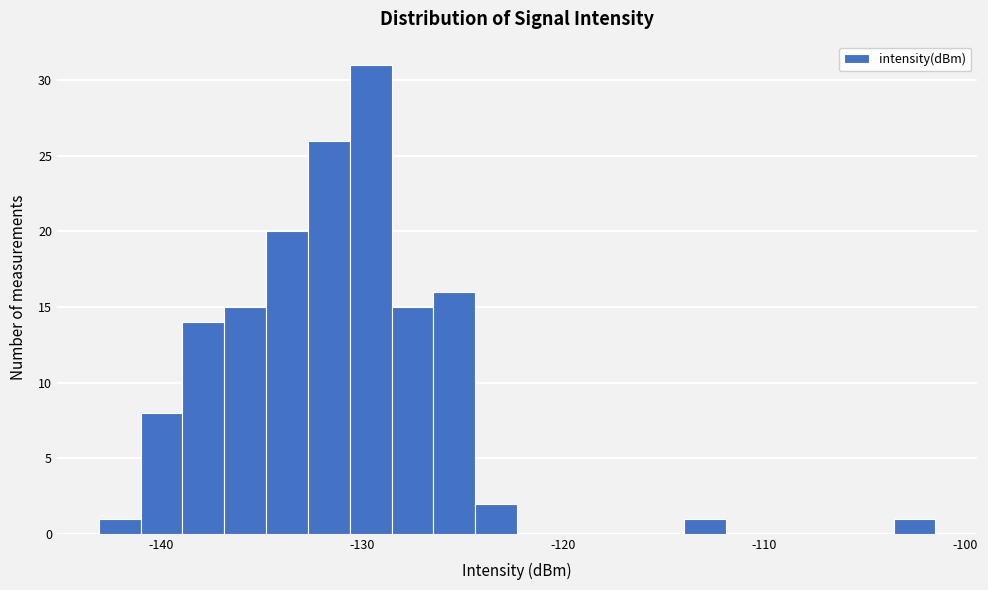

Read against the x-axis, roughly where is the centre of the tallest bar?

-130